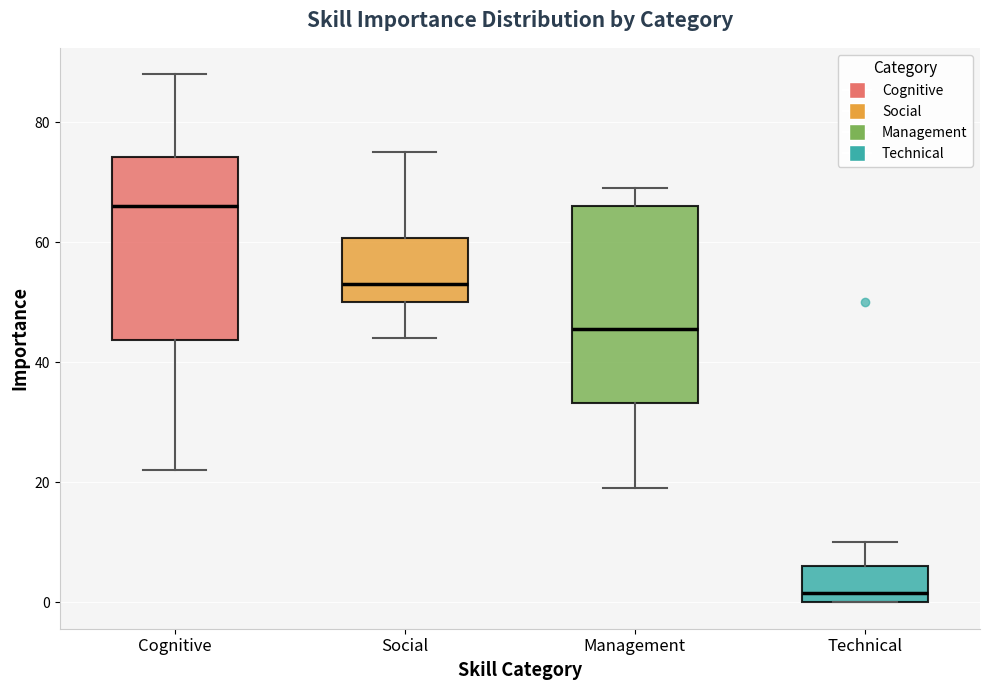

Where does the median line of the box for Cognitive sit on the y-axis? The values are not printed on the chart, so give them approximately, as read against the axis.

66